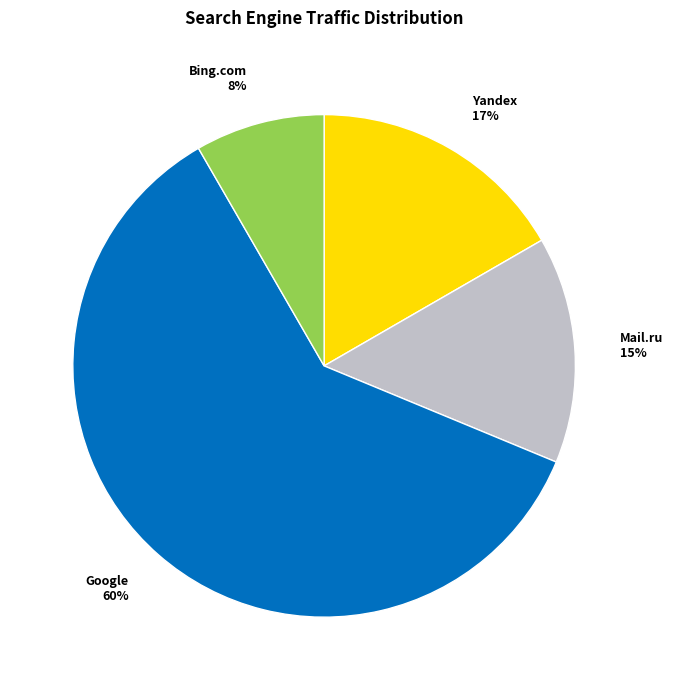

To the nearest percent, what is the difference between the largest and smallest slice percentages?

52%